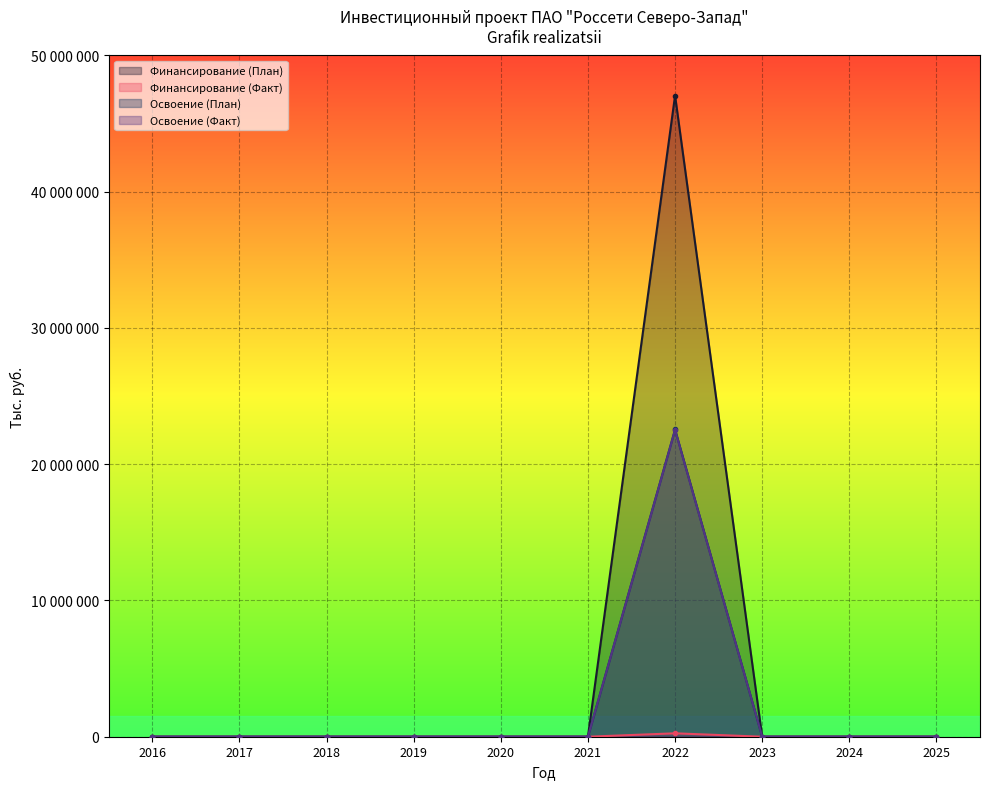

The Финансирование (План) series shows 0 at 2019. True or false?

True